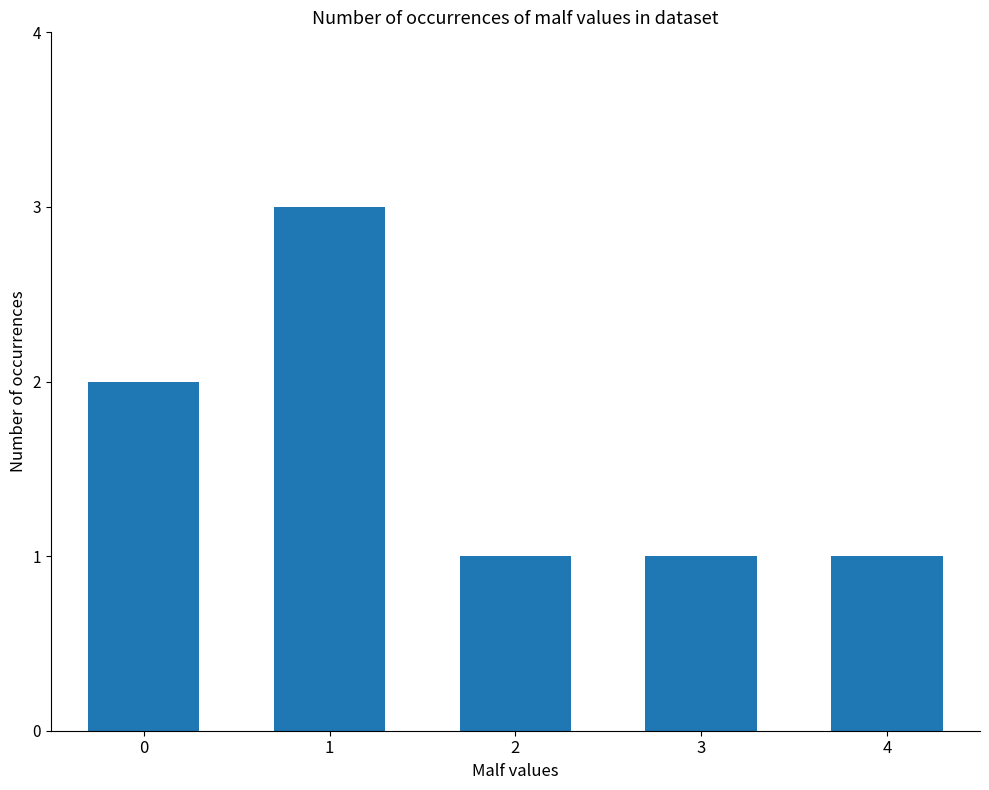

Which category has the highest value across all series?

1